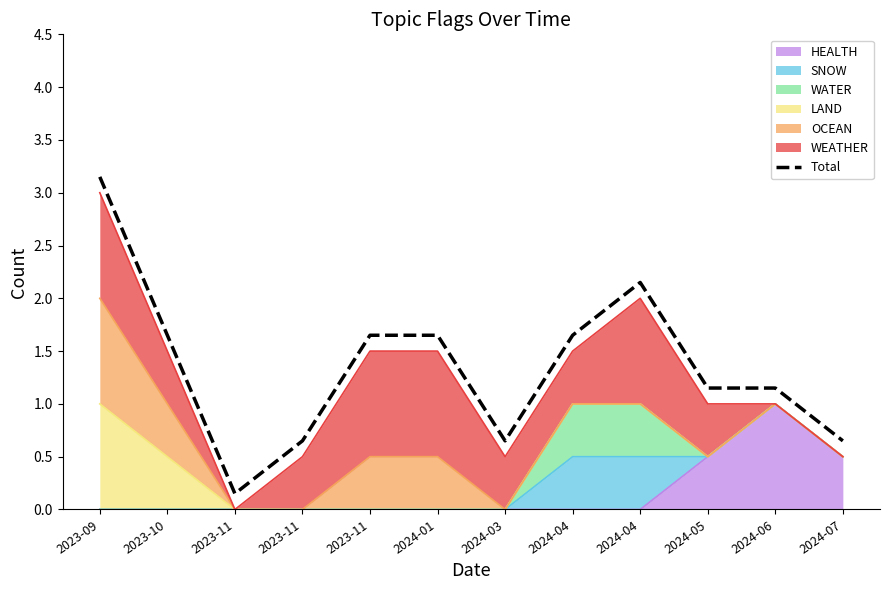

The value at 2024-04 is 1.6. True or false?

True